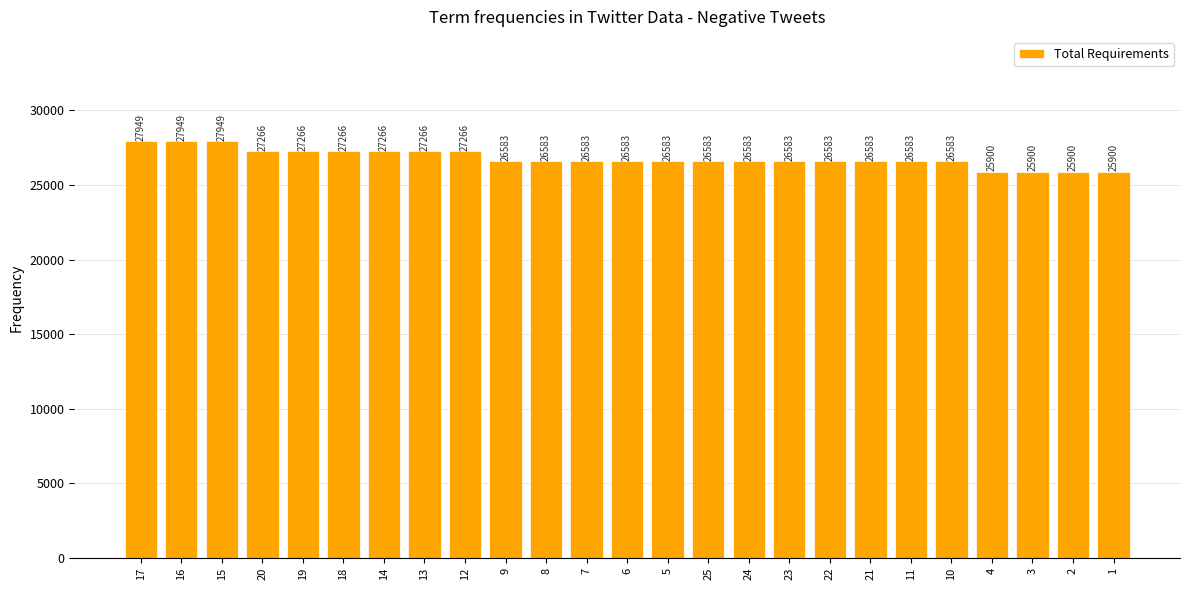

Count the values in the range 26583 to 27266.

18